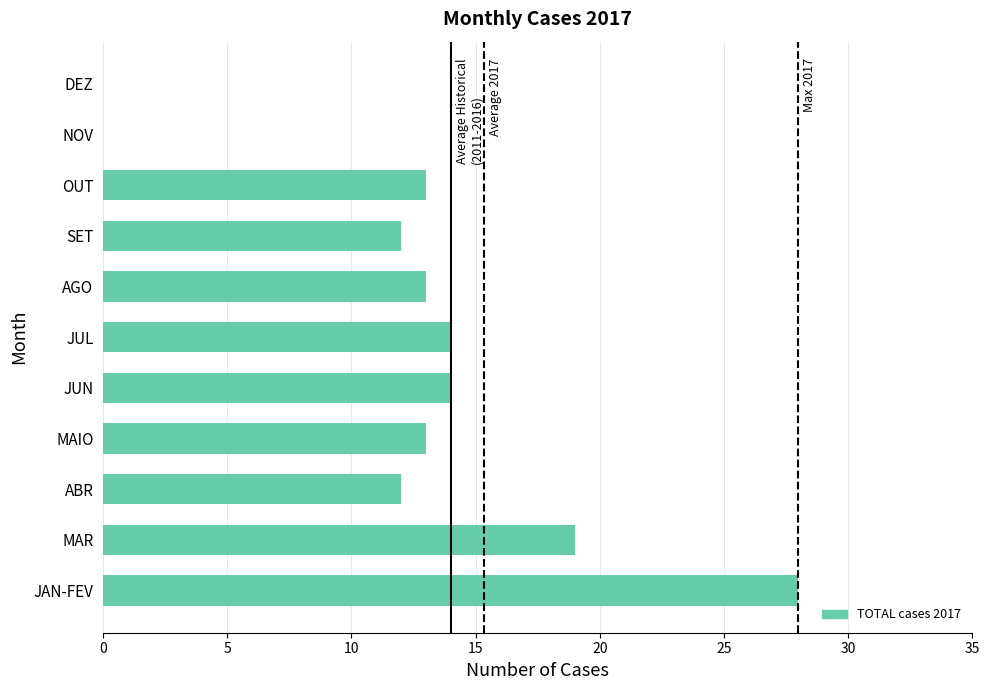

The chart shows a value of 5 at AGO. True or false?

False